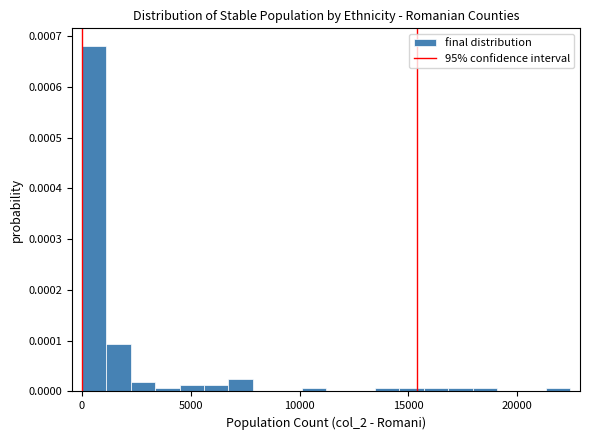

Read against the x-axis, roughly where is the centre of the tallest bar?

500